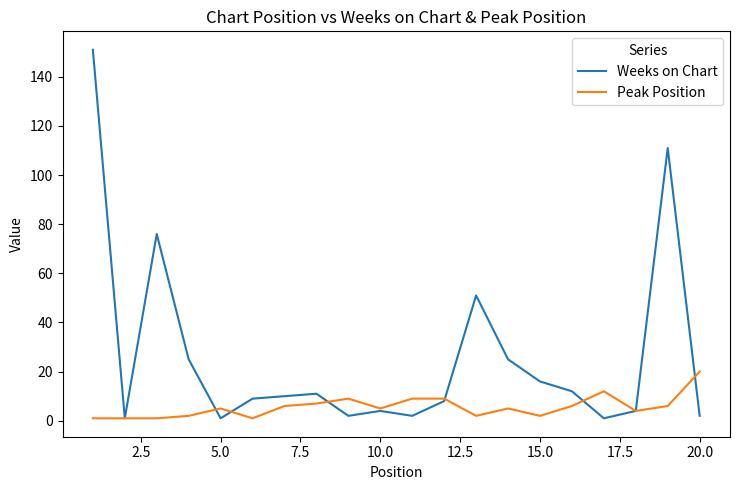

Which series has the widest spread of values?

Weeks on Chart